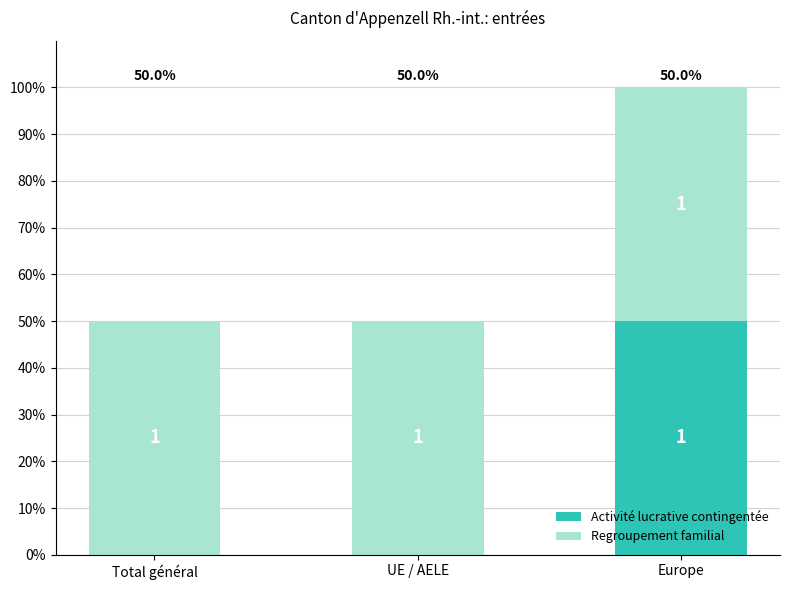

What is the label of the 1st bar from the left?

Total général